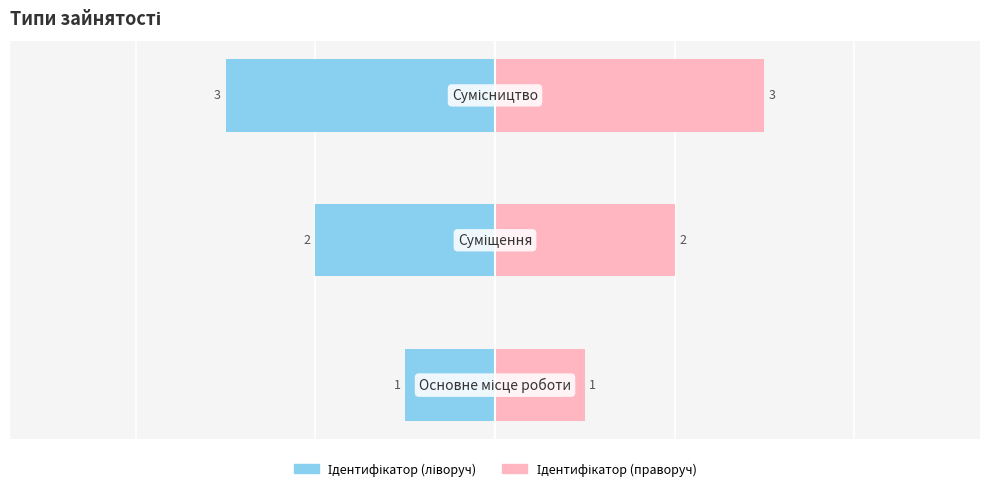

What is the difference between the maximum and minimum values in the Ідентифікатор (праворуч) series?

2